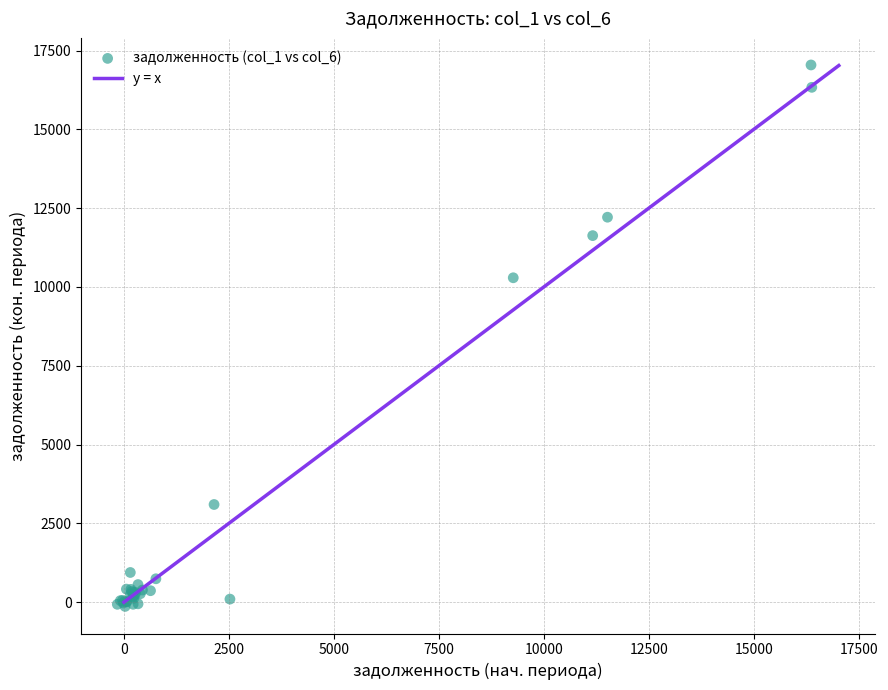

What Y value in the scatter plot is closest to 8454?

10292.3